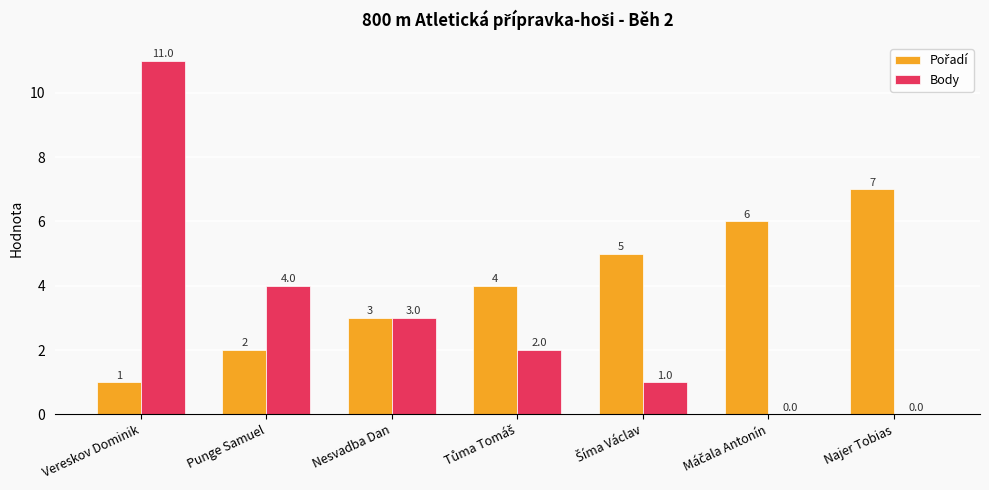

At which label does Body reach its peak?

Vereskov Dominik